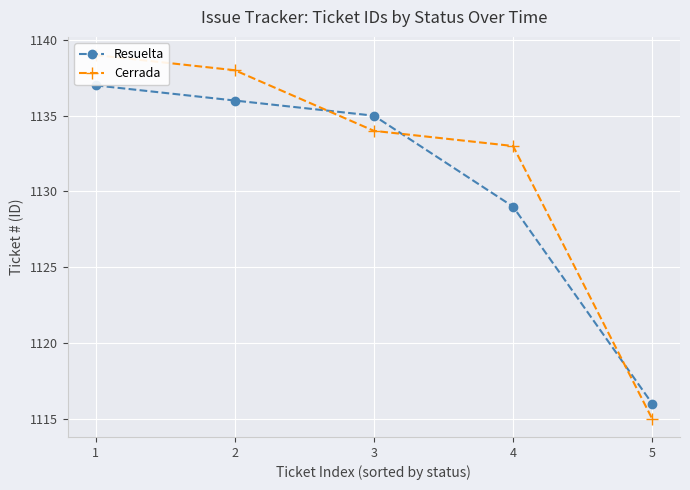

How many lines are shown in the chart?

2